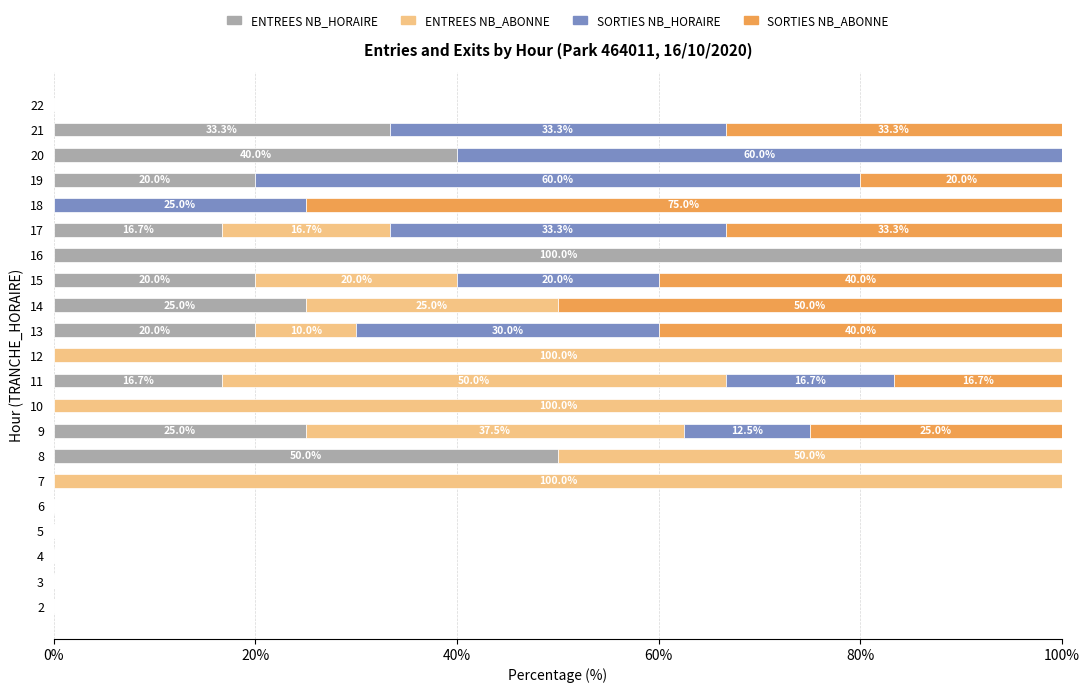

What is the total value across all series at 10?

100.0